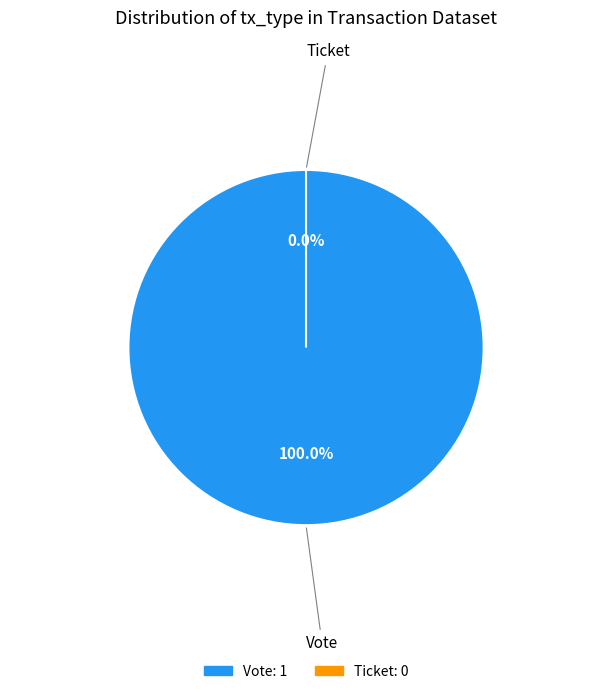

Which category accounts for the majority?

Vote